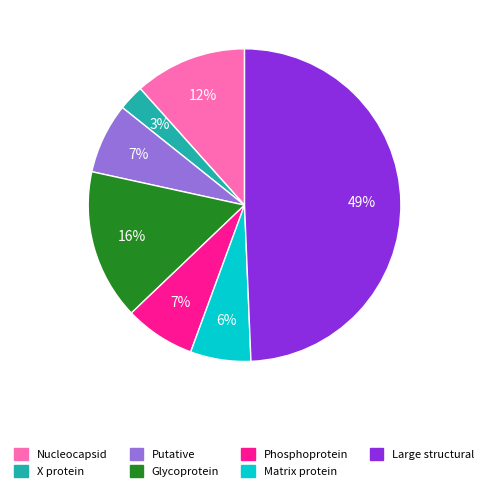

Does any single category account for the majority?

No